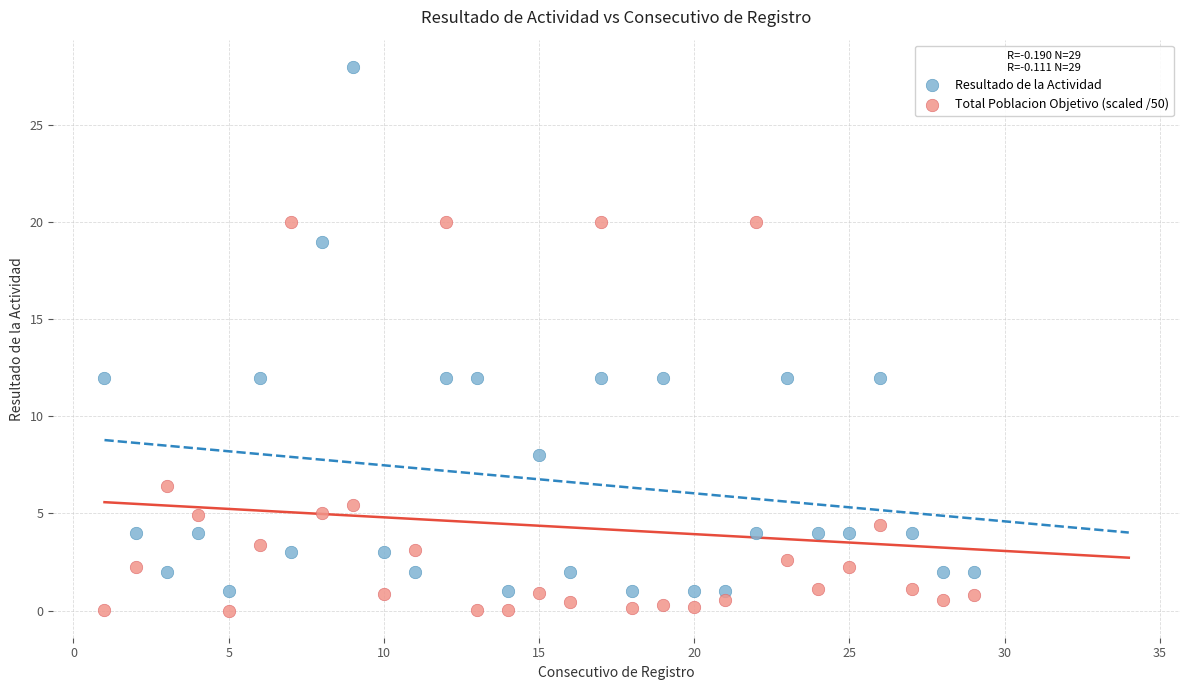

Which series contains the highest Y value?

Resultado de la Actividad